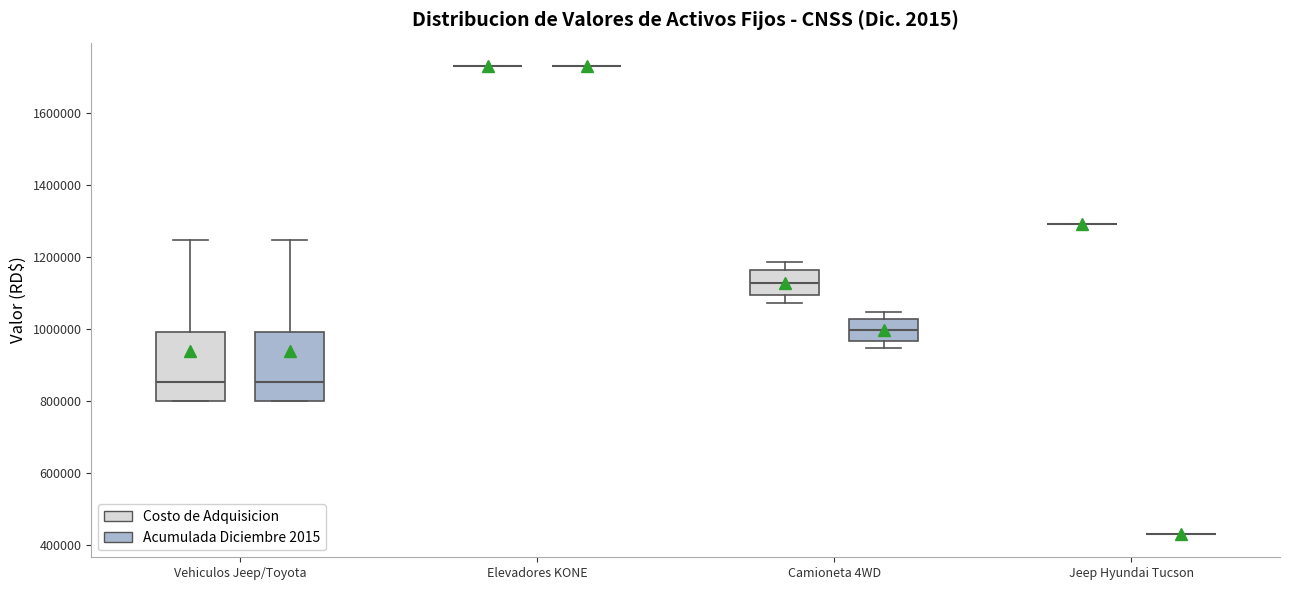

Reading left to right, read every box against the y-axis: the position of its median line, the range the box covers, and the ends of its whiskers. The values are not printed on the chart, so give them approximately, as read against the axis.

Vehiculos Jeep/Toyota (Costo de Adquisicion): median 860000, box 800000 to 980000, whiskers 800000 to 1240000
Vehiculos Jeep/Toyota (Acumulada Diciembre 2015): median 860000, box 800000 to 980000, whiskers 800000 to 1240000
Elevadores KONE (Costo de Adquisicion): box collapsed to a line at 1720000, whiskers 1720000 to 1720000
Elevadores KONE (Acumulada Diciembre 2015): box collapsed to a line at 1720000, whiskers 1720000 to 1720000
Camioneta 4WD (Costo de Adquisicion): median 1120000, box 1100000 to 1160000, whiskers 1080000 to 1180000
Camioneta 4WD (Acumulada Diciembre 2015): median 1000000, box 960000 to 1020000, whiskers 940000 to 1040000
Jeep Hyundai Tucson (Costo de Adquisicion): box collapsed to a line at 1300000, whiskers 1300000 to 1300000
Jeep Hyundai Tucson (Acumulada Diciembre 2015): box collapsed to a line at 440000, whiskers 440000 to 440000